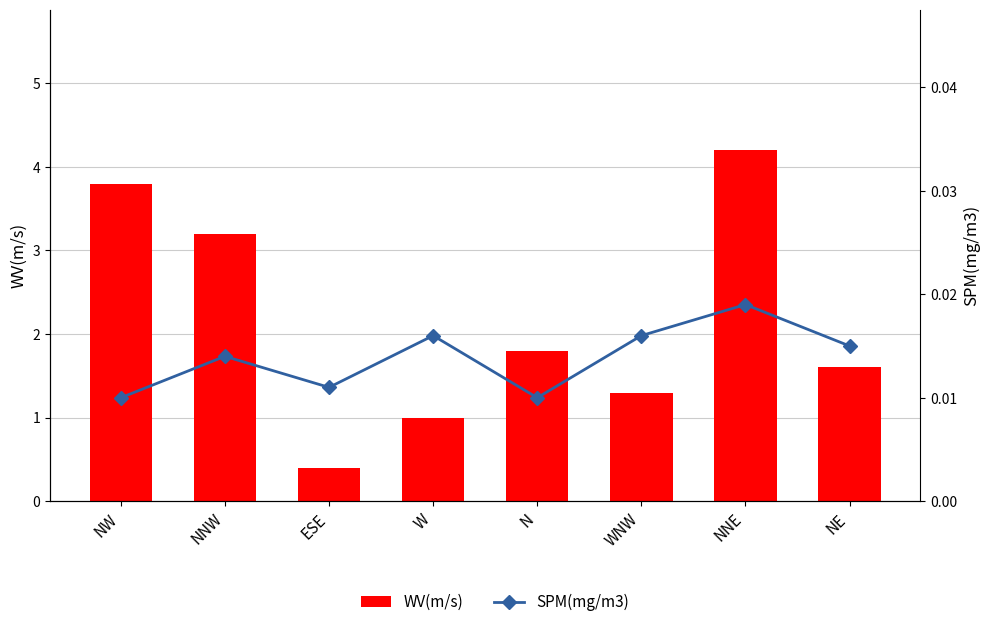

Reading left to right, extract all data points from this chart.

WV(m/s): 3.8	3.2	0.4	1.0	1.8	1.3	4.2	1.6
SPM(mg/m3): 0.0	0.0	0.0	0.0	0.0	0.0	0.0	0.0